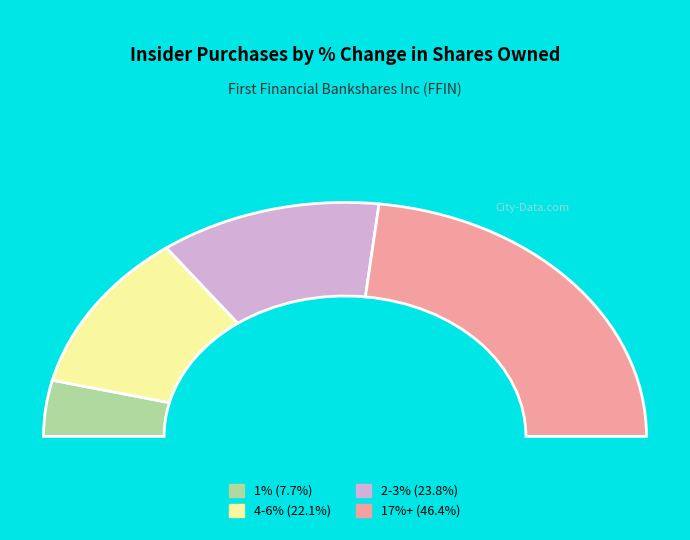

Does 2021-05-27 represent more than half of the total?

No